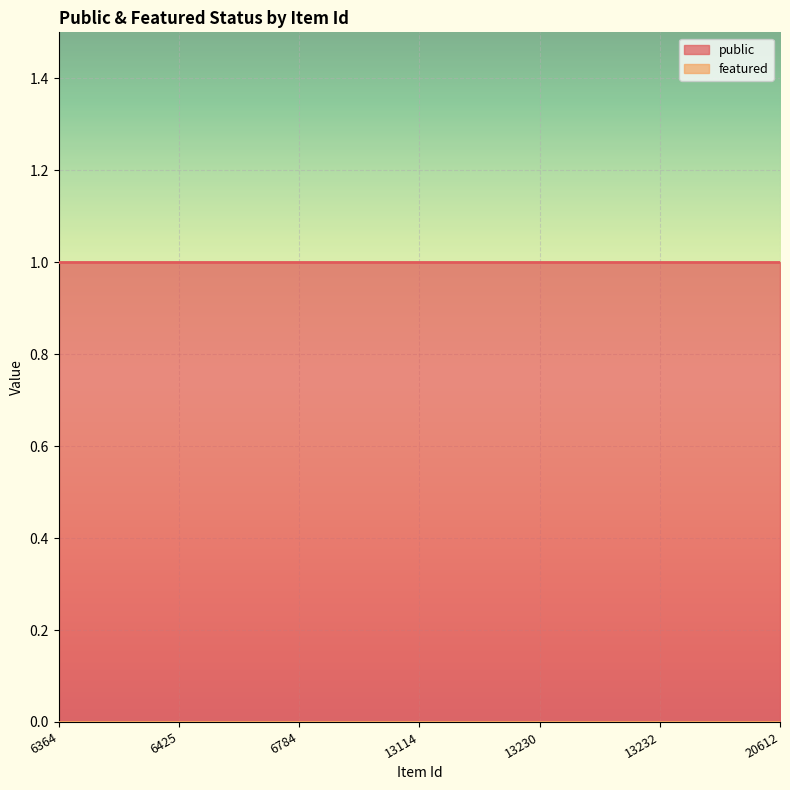

At which category is the sum across all series the highest?

6364